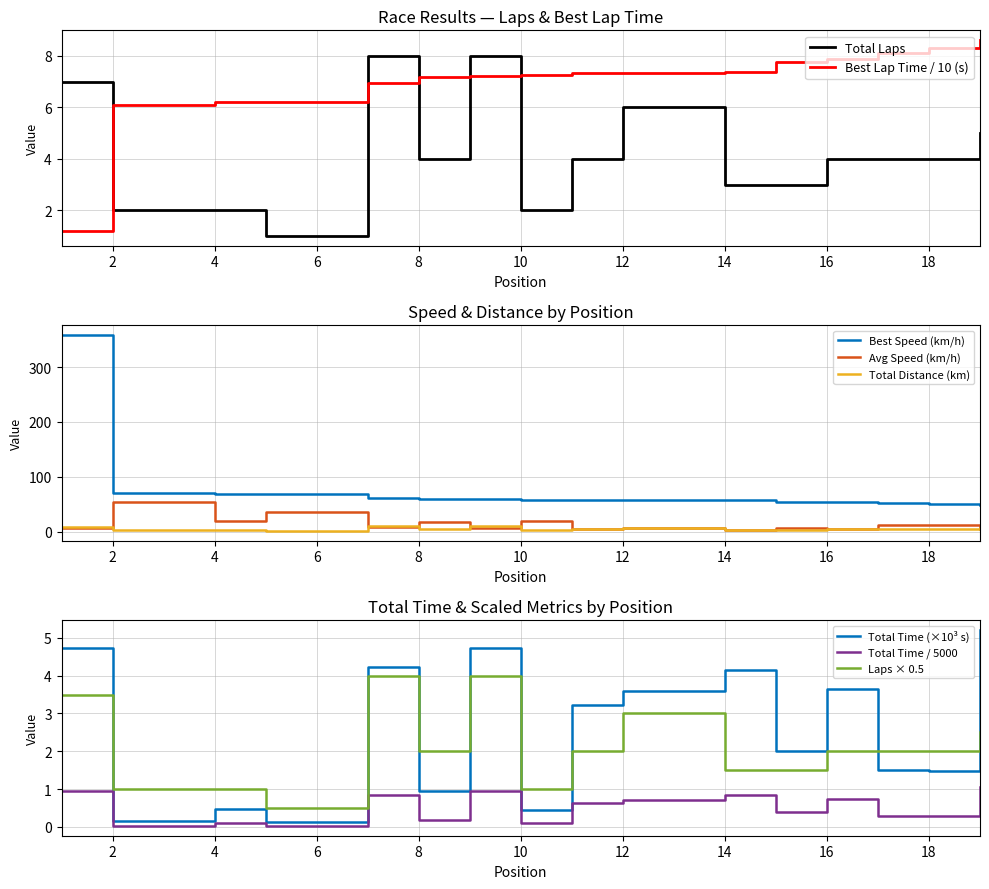

True or false: Best Speed (km/h) has a value of 88.3 at 18.

False